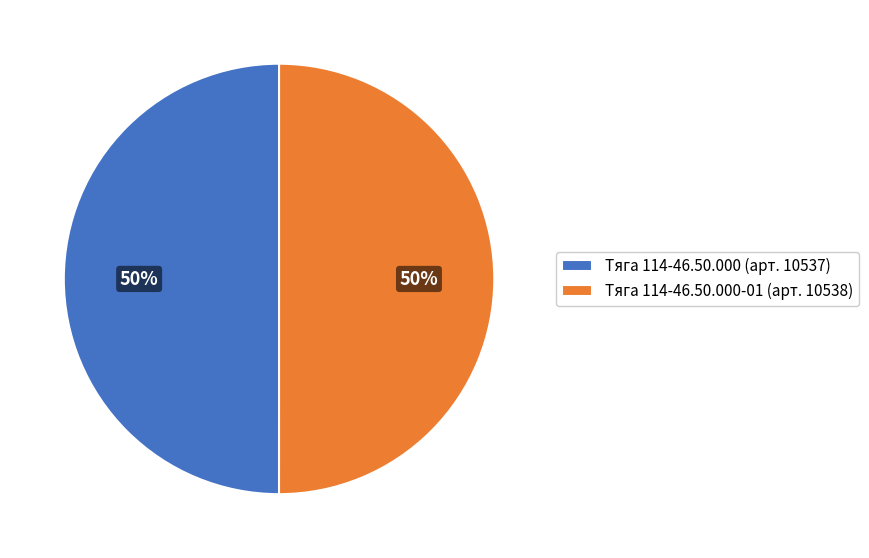

What is the ratio of the value at Тяга 114-46.50.000-01 (арт. 10538) to the value at Тяга 114-46.50.000 (арт. 10537)?

1.0